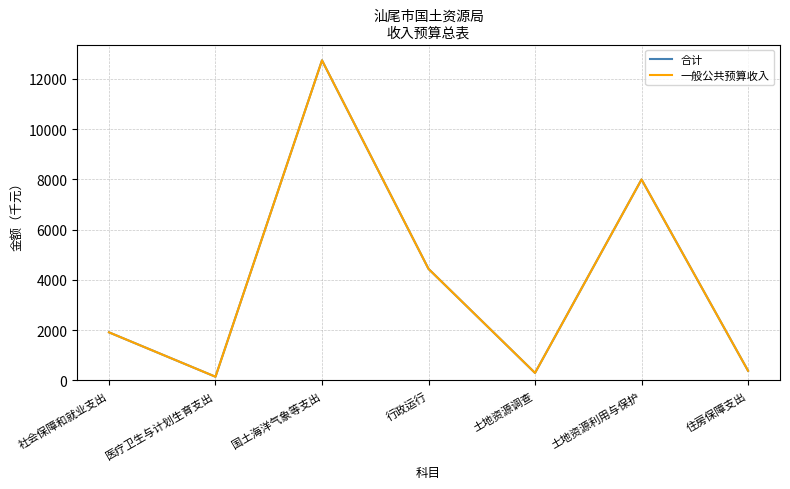

Reading left to right, what are all the values shown in this chart?

合计: 1915	148	12741	4441	300	8000	386
一般公共预算收入: 1915	148	12741	4441	300	8000	386